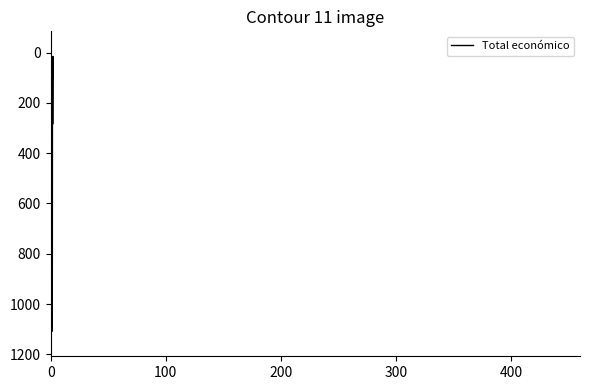

Is this an area chart (filled region under the line)?

No